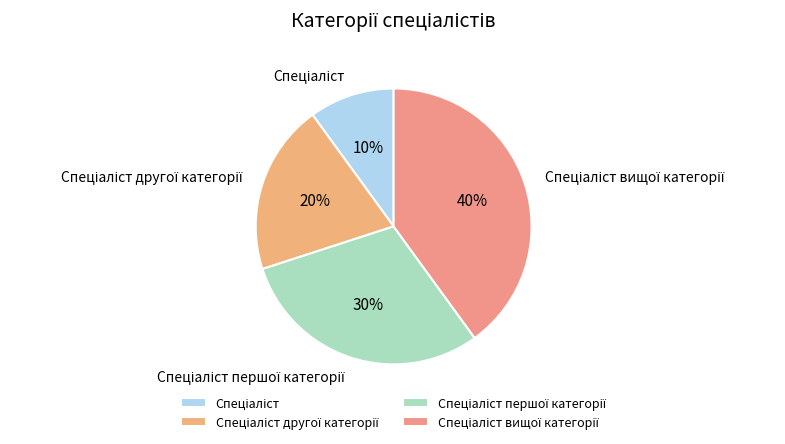

To the nearest percent, what is the difference between the largest and smallest slice percentages?

30%